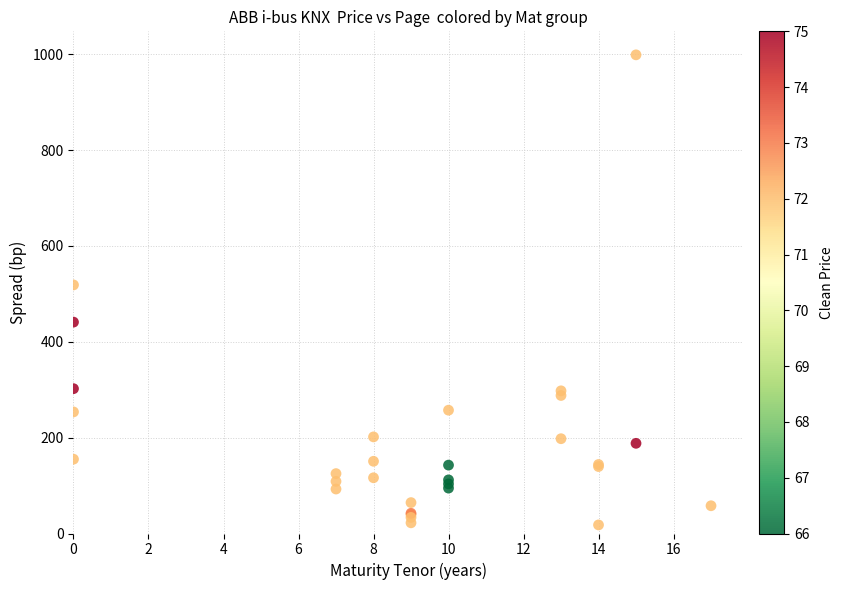

What Y value in the scatter plot is closest to 508?

518.7